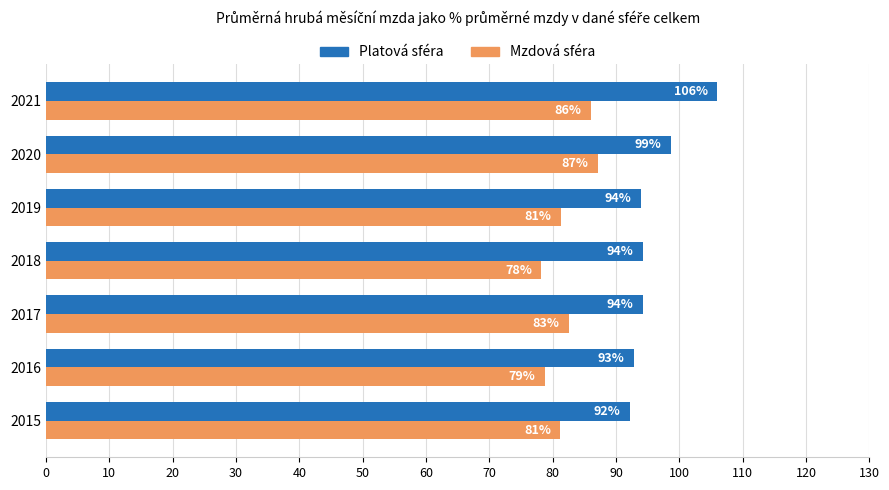

Read the Mzdová sféra value at 2017.

82.6